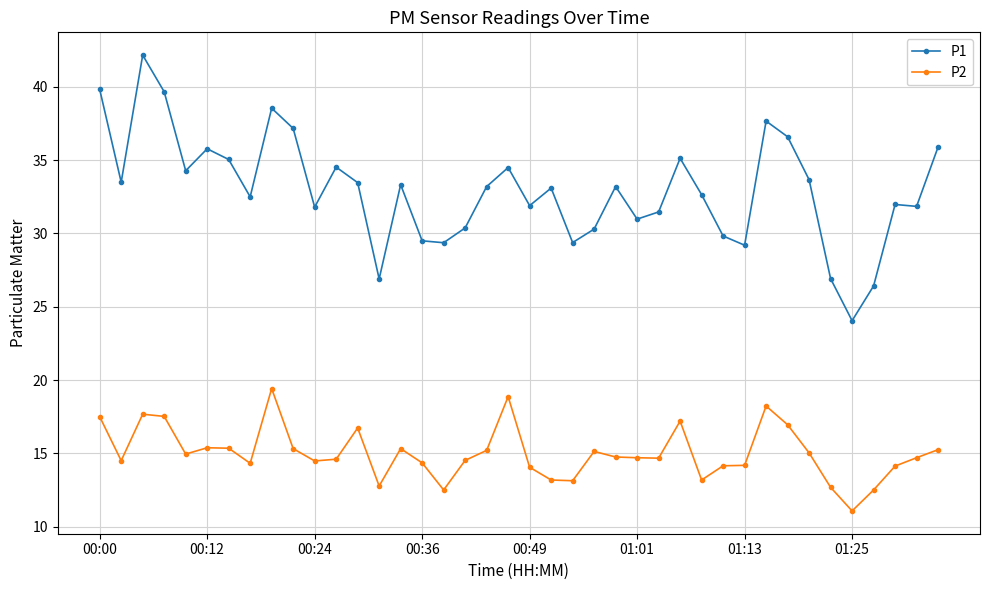

True or false: P2 has more than 1 points higher than both neighbors.

True